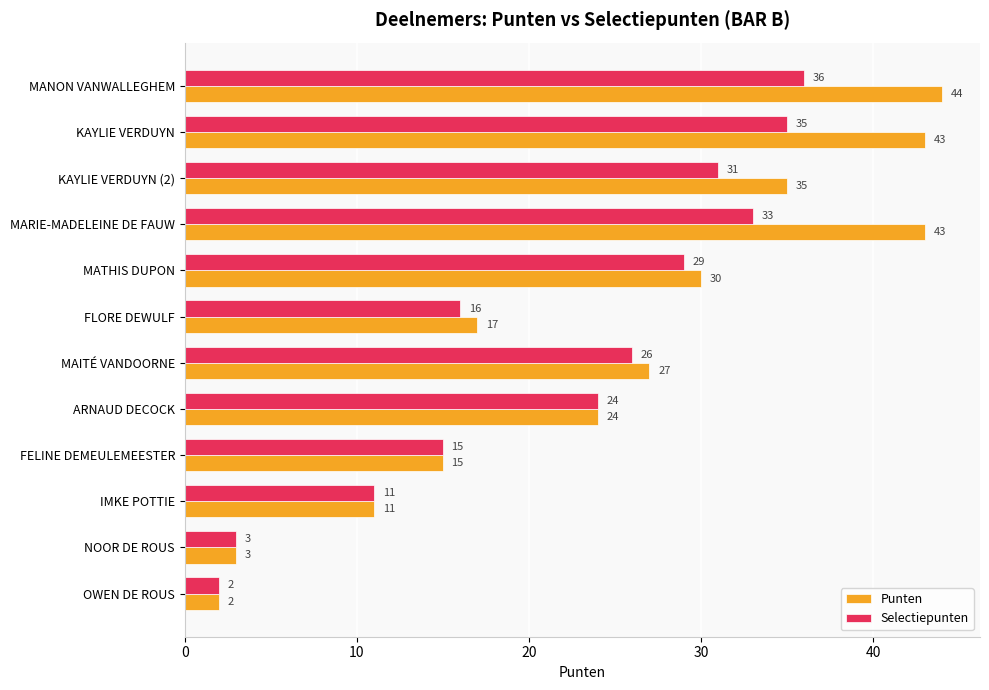

Is it true that Selectiepunten equals 35 at KAYLIE VERDUYN?

True